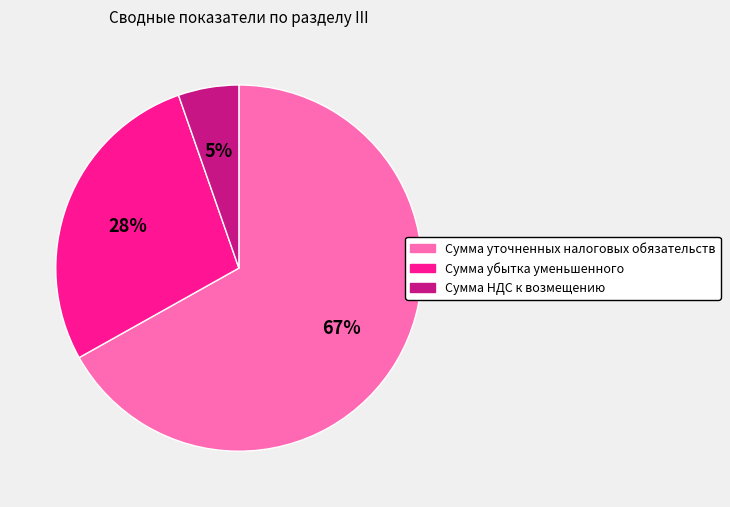

Between Сумма уточненных налоговых обязательств and Сумма НДС к возмещению, which is larger?

Сумма уточненных налоговых обязательств